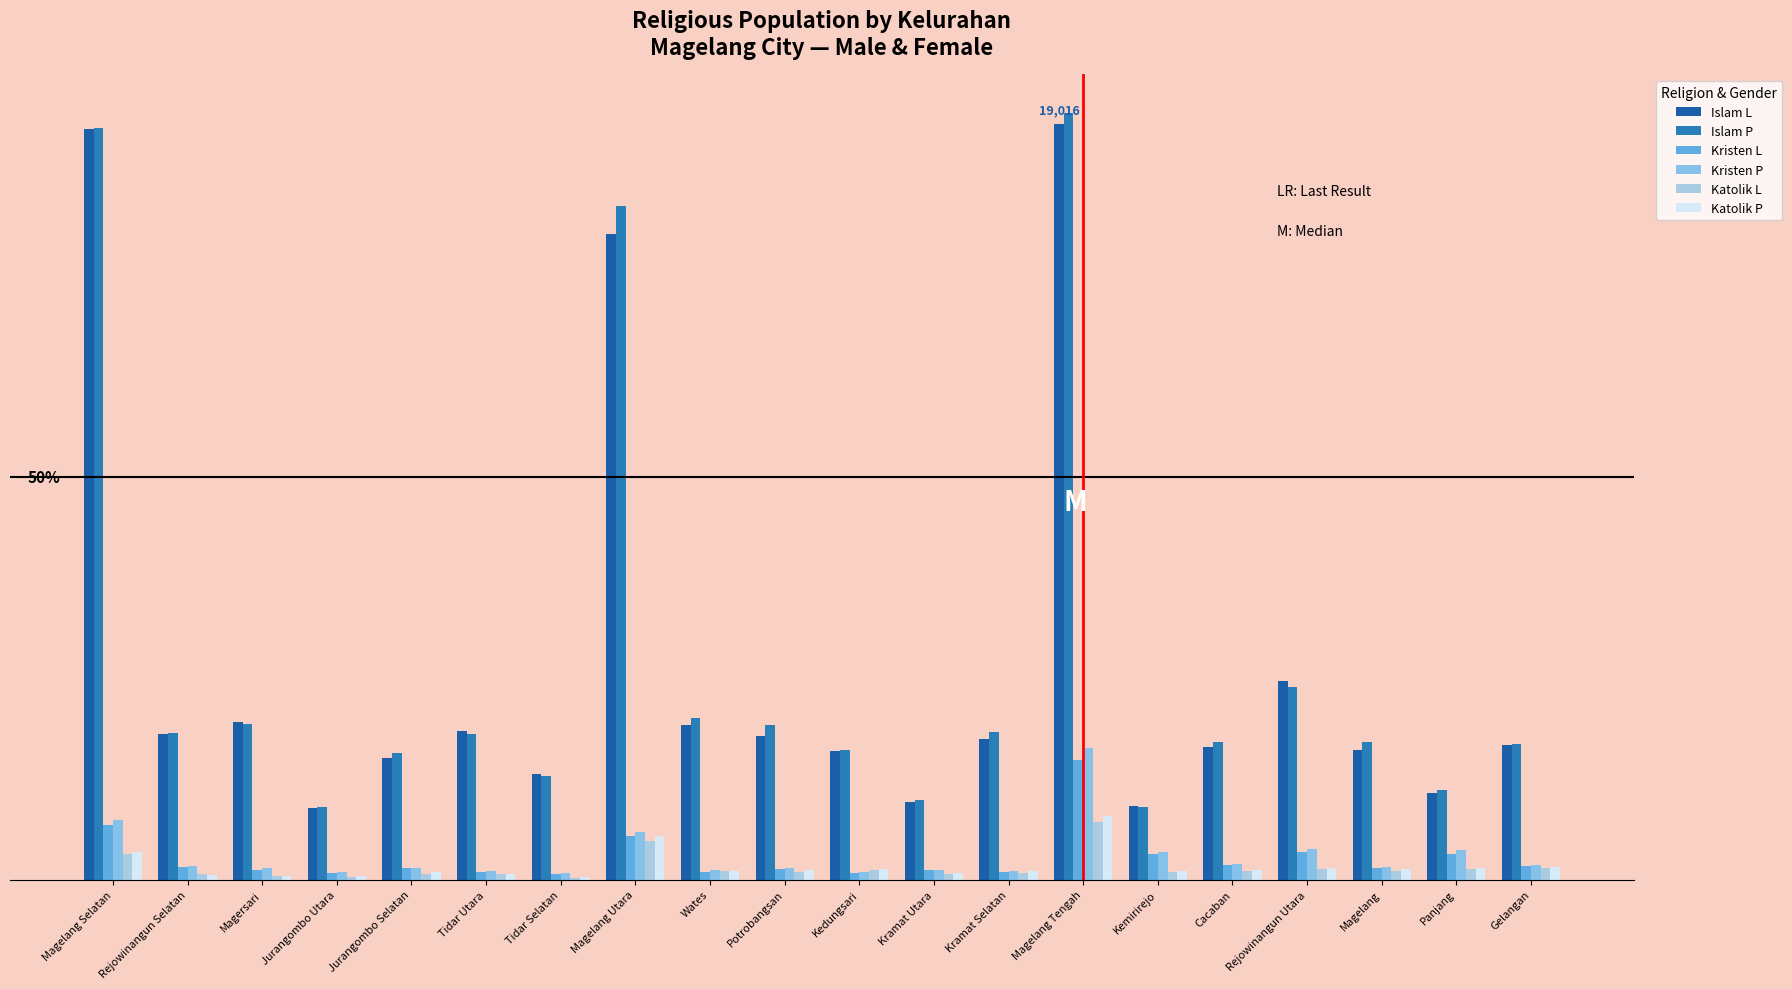

What is the difference between the Katolik L values at Magelang Tengah and Tidar Utara?

1296